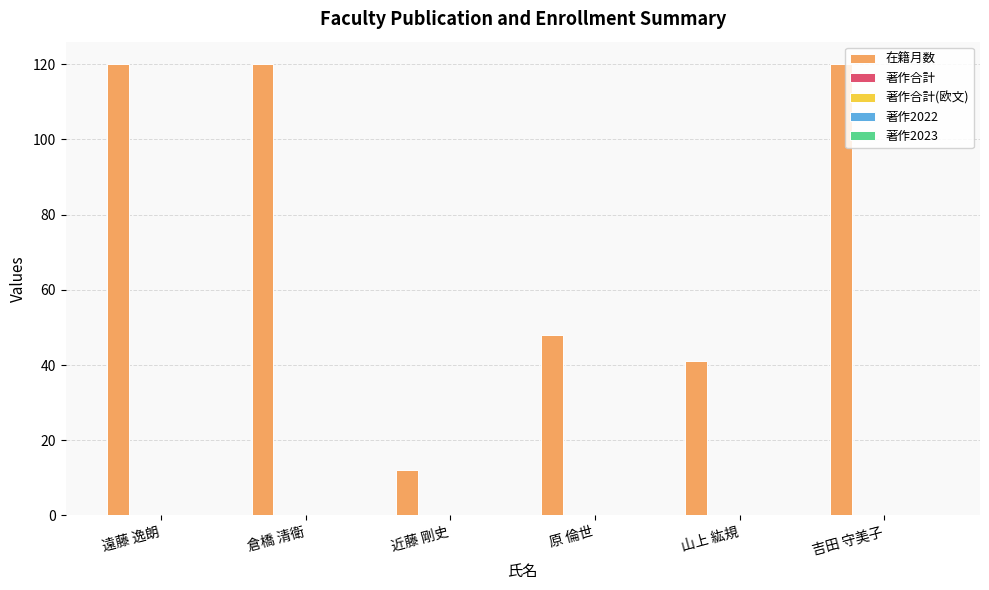

What is the average value?

77